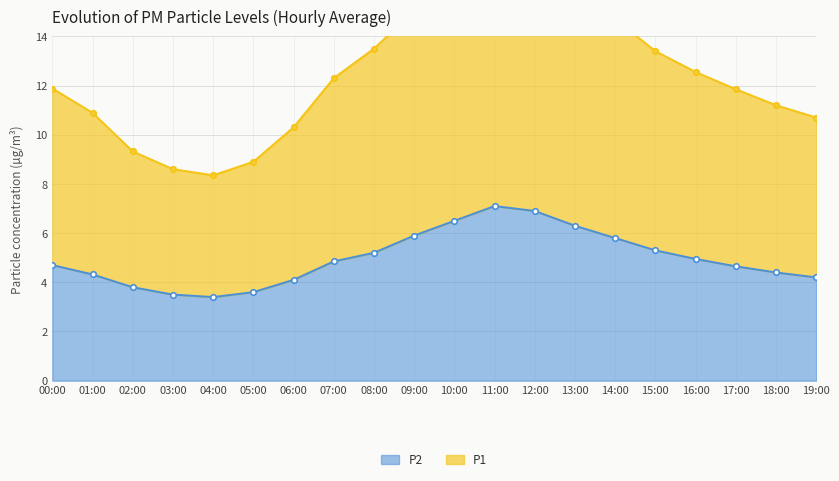

What is the sum of all P1 values?

252.1